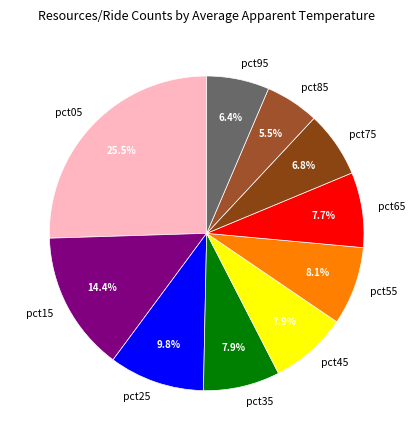

Which has a higher value, pct25 or pct95?

pct25